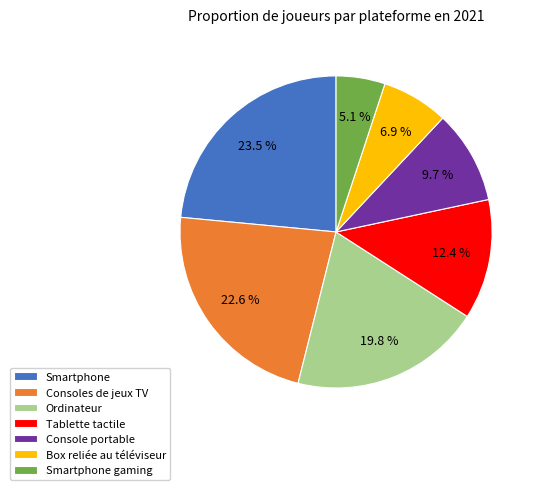

How many slices are in this pie chart?

7